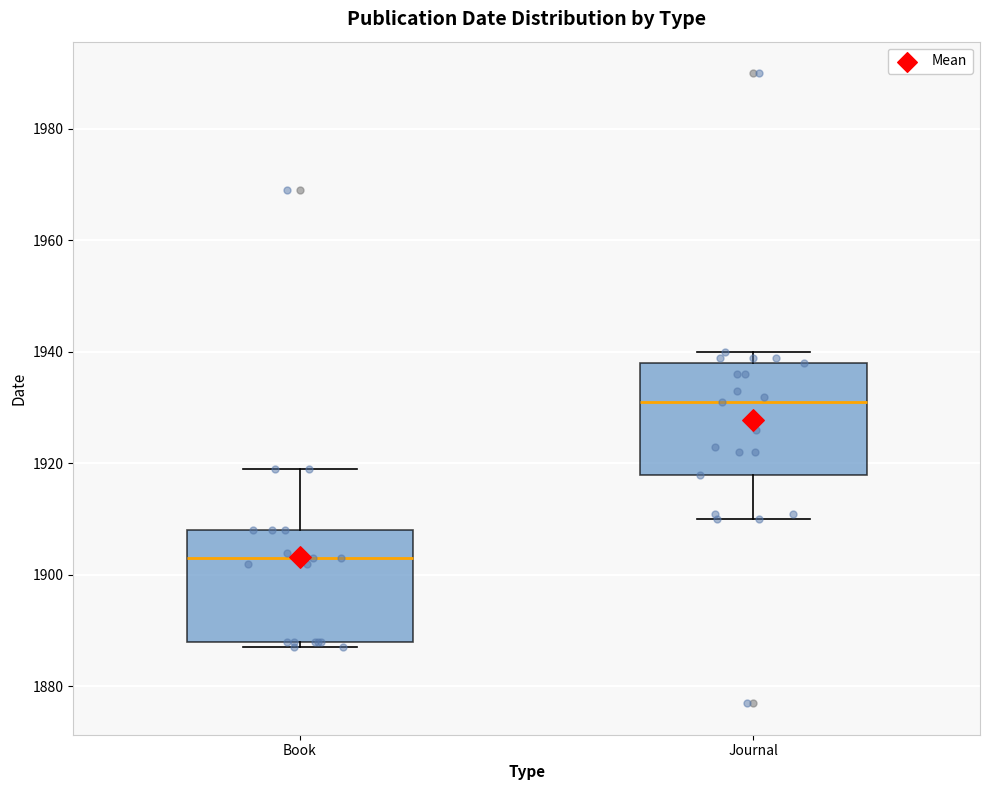

Which box's median line is the highest?

Journal